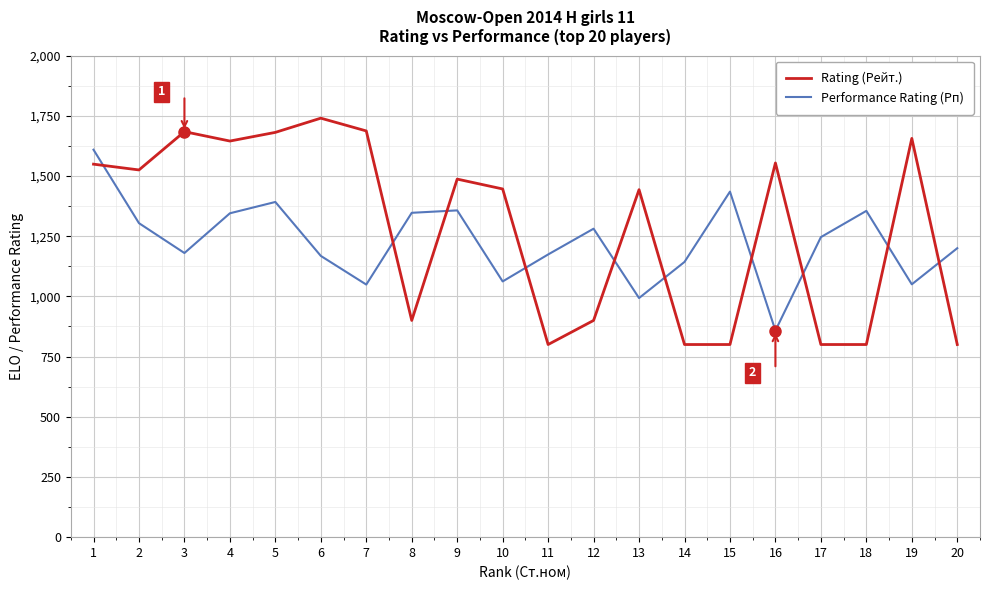

The value of Performance Rating (Рп) at 10 is 1062. True or false?

True